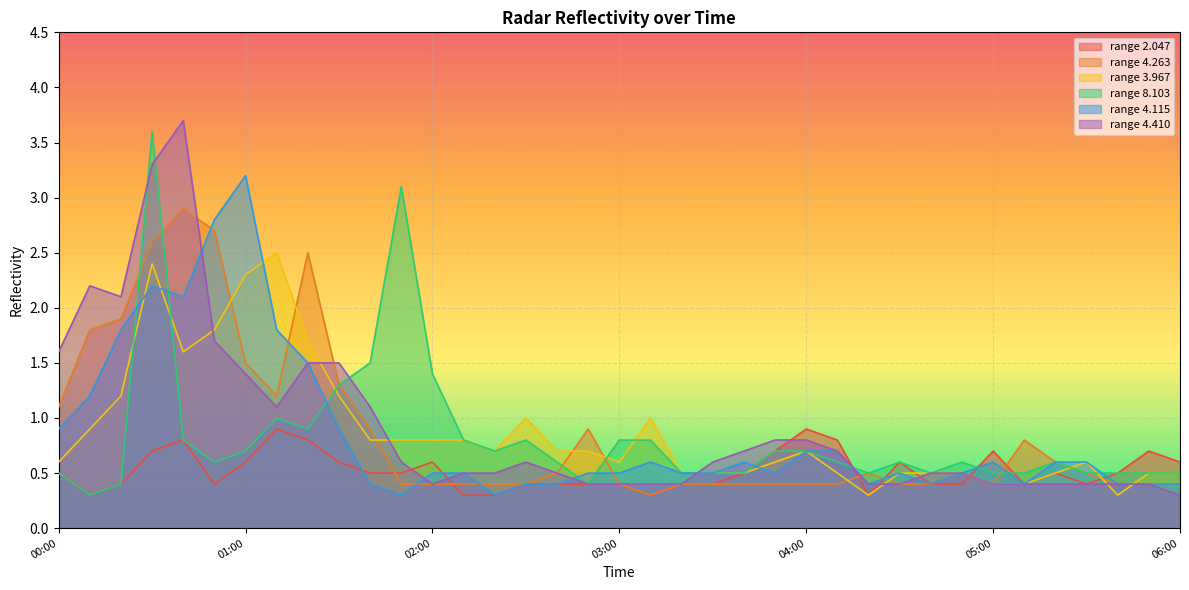

What is the value of the 8.103 point at the 23rd from the left?

0.5